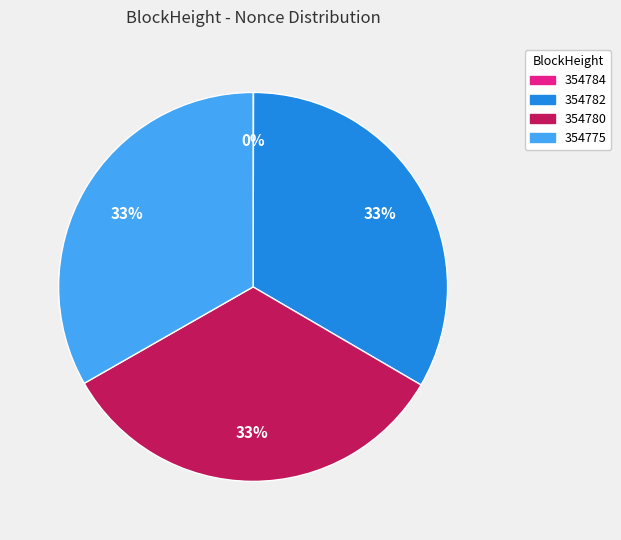

Is there any slice that represents more than half of the pie?

No